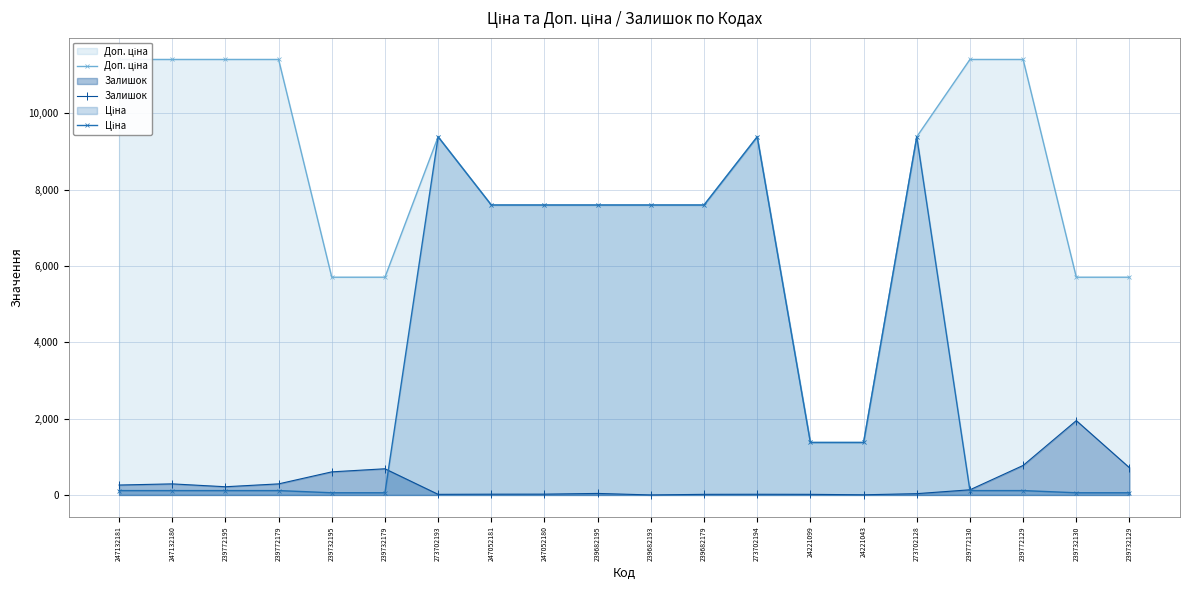

How many categories are shown in the chart?

20